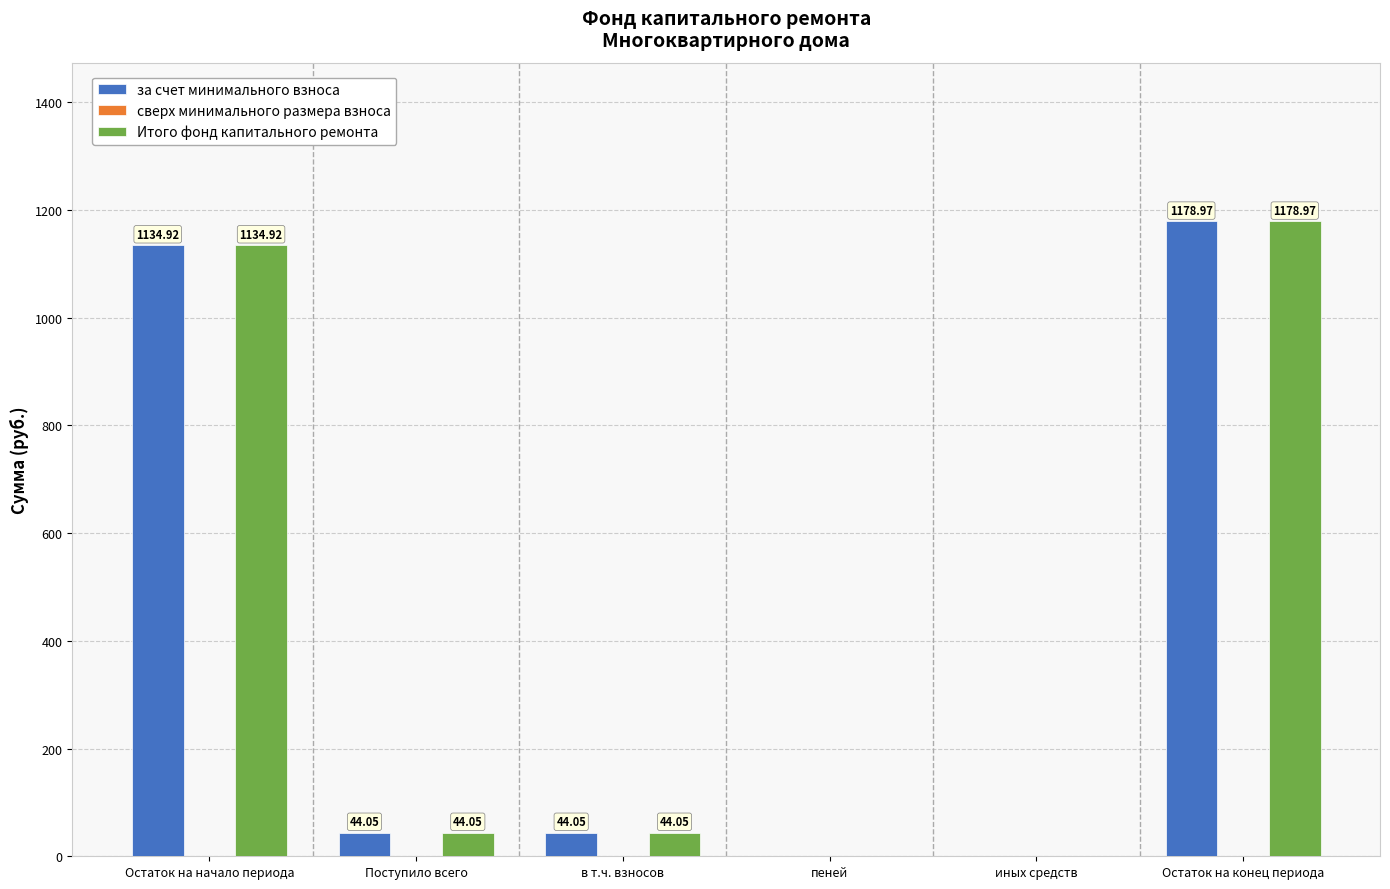

At which label does Итого фонд капитального ремонта reach its peak?

Остаток на конец периода